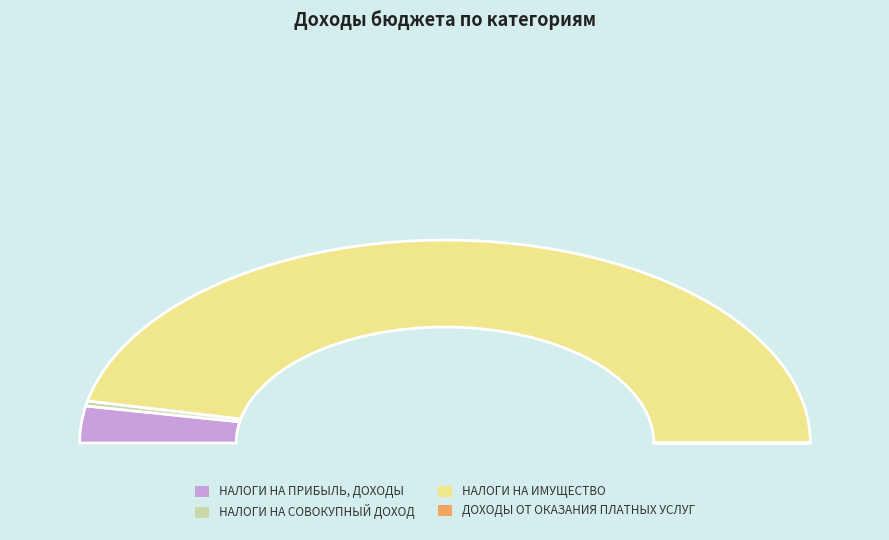

What is the total percentage of ДОХОДЫ ОТ ОКАЗАНИЯ ПЛАТНЫХ УСЛУГ and НАЛОГИ НА ИМУЩЕСТВО?

93.3%